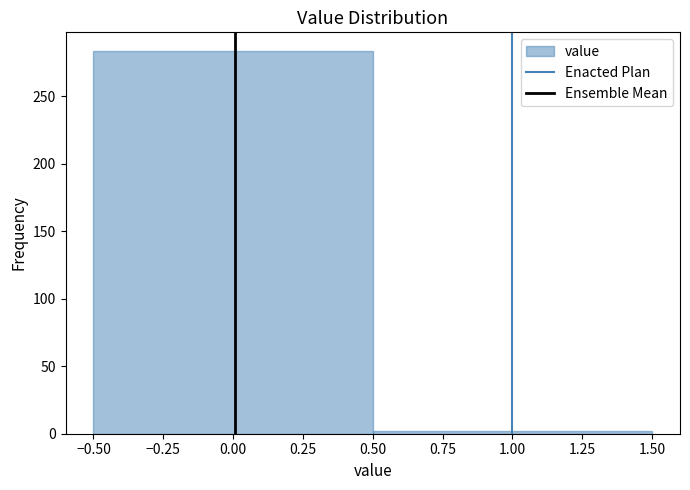

Reading left to right, list every bar in this chart as the range it spans on the x-axis followed by its height. The values are not printed on the chart, so give them approximately, as read against the axis.

-0.50 to 0.50: 285
0.50 to 1.50: under 5